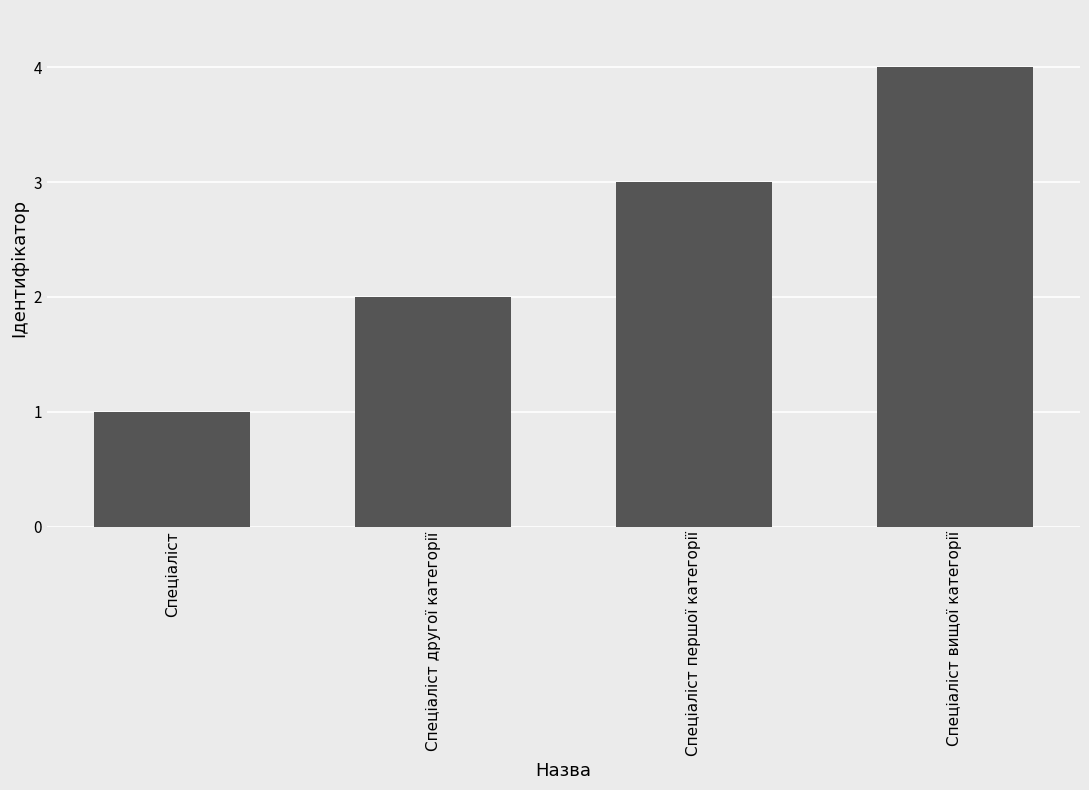

The chart shows a value of 3 at Спеціаліст першої категорії. True or false?

True